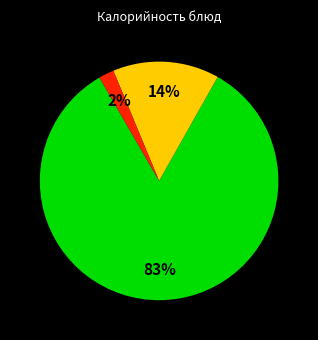

To the nearest percent, what is the average slice percentage?

33%